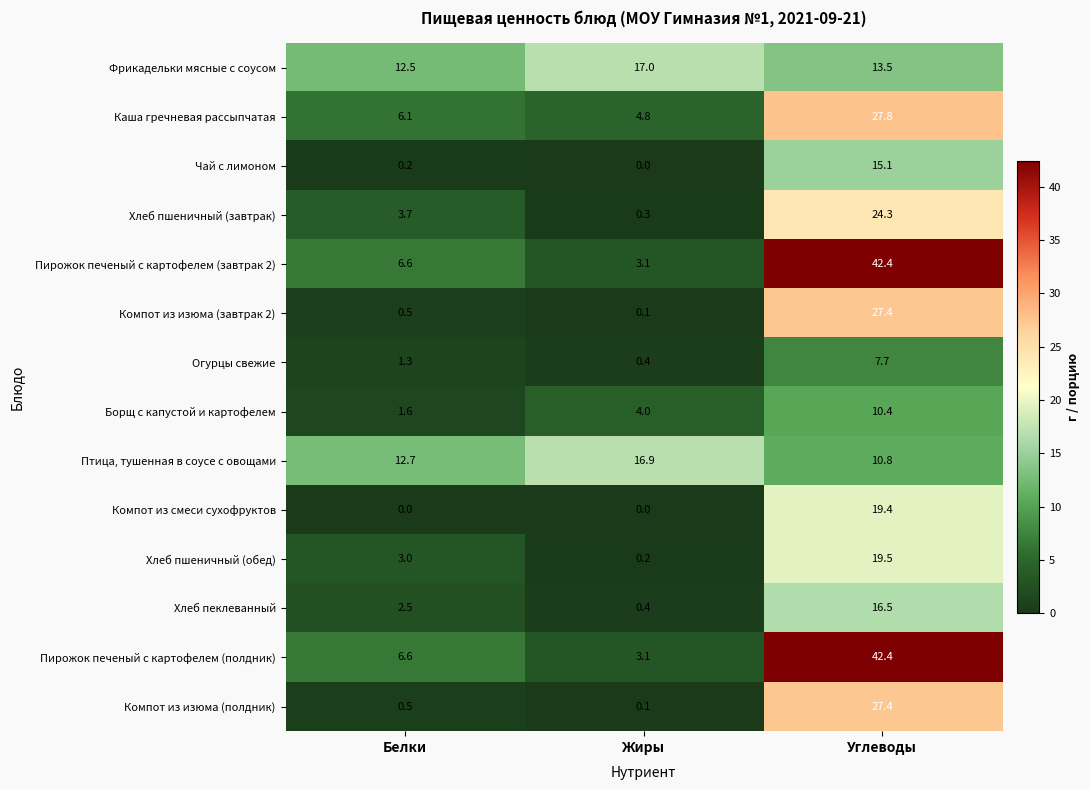

What is the total value across all series at Углеводы?

304.6